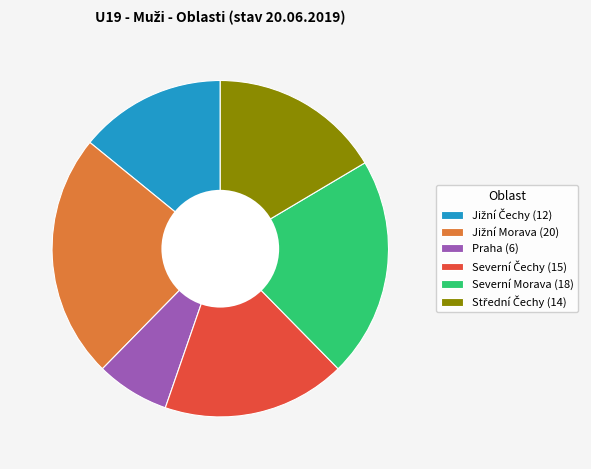

Which category has the smallest portion of the pie?

Praha